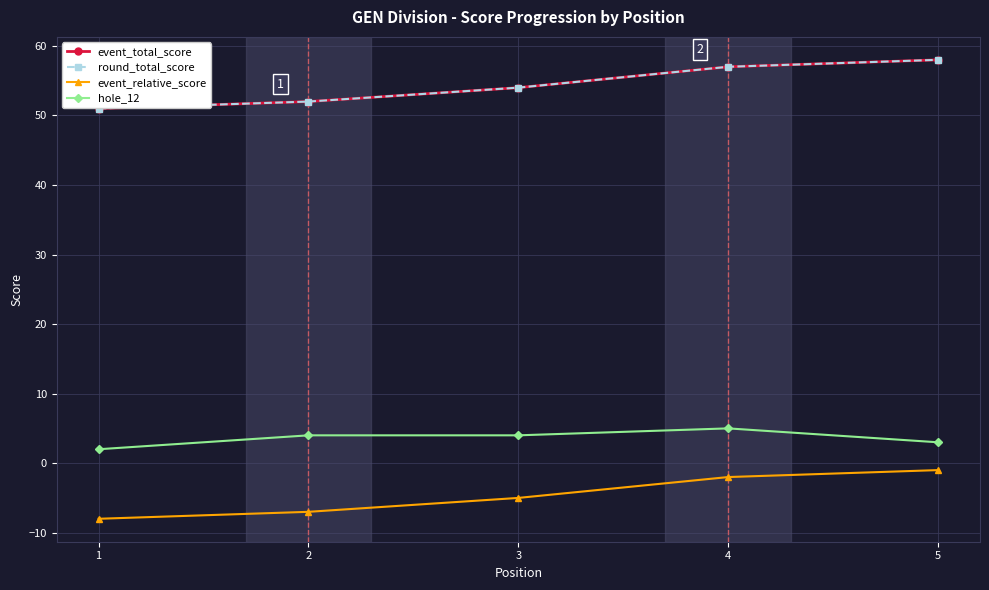

Is this an area chart (filled region under the line)?

No